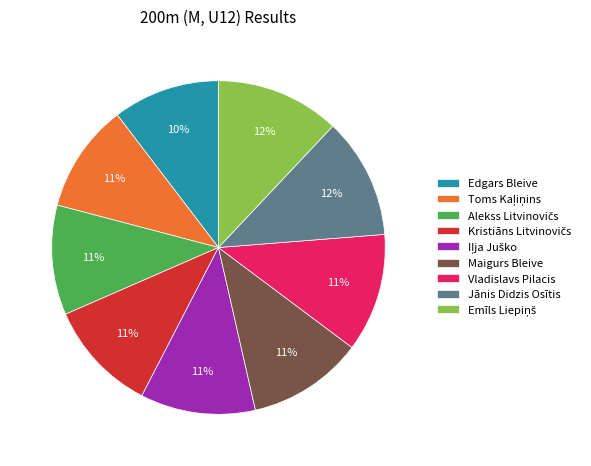

True or false: Vladislavs Pilacis accounts for 2% of the total.

False